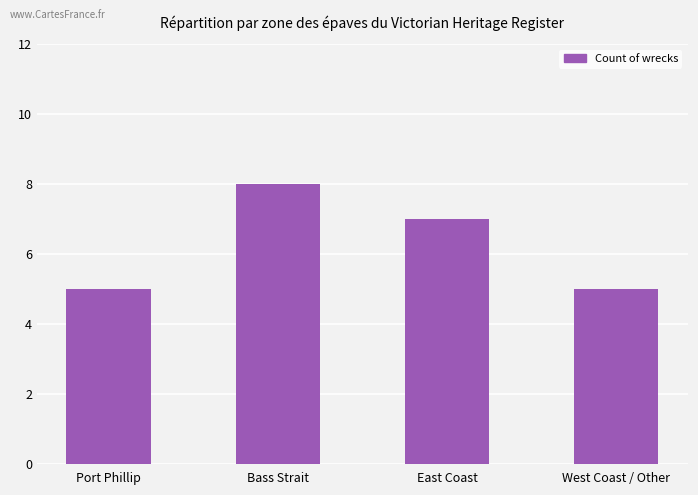

Reading left to right, what are all the values shown in this chart?

Port Phillip=5	Bass Strait=8	East Coast=7	West Coast / Other=5